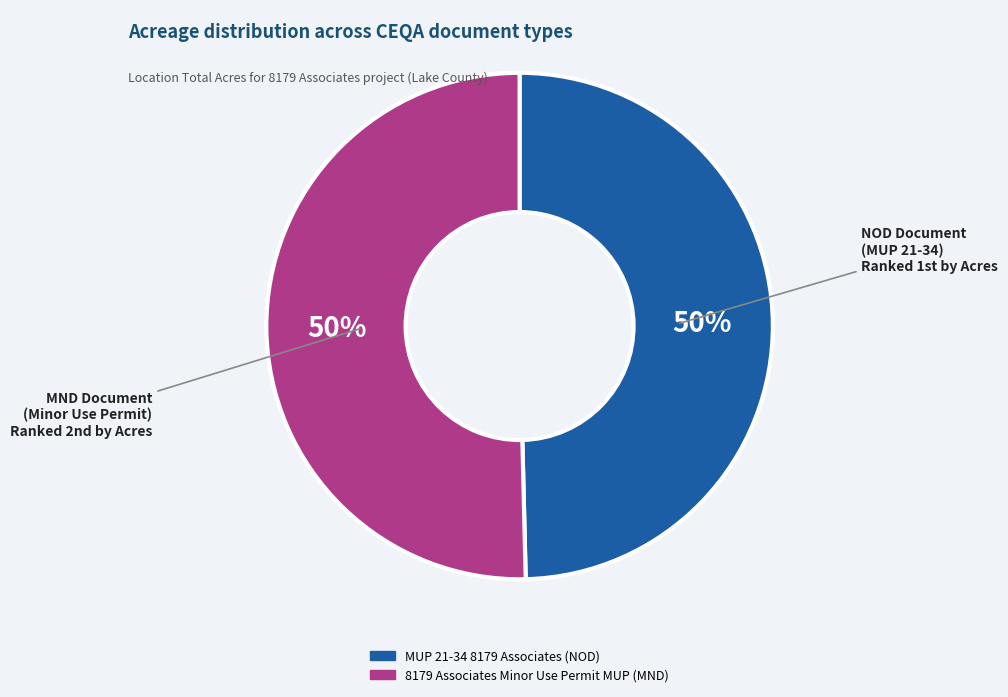

Is it true that MUP 21-34 8179 Associates (NOD) is 56% of the pie?

False